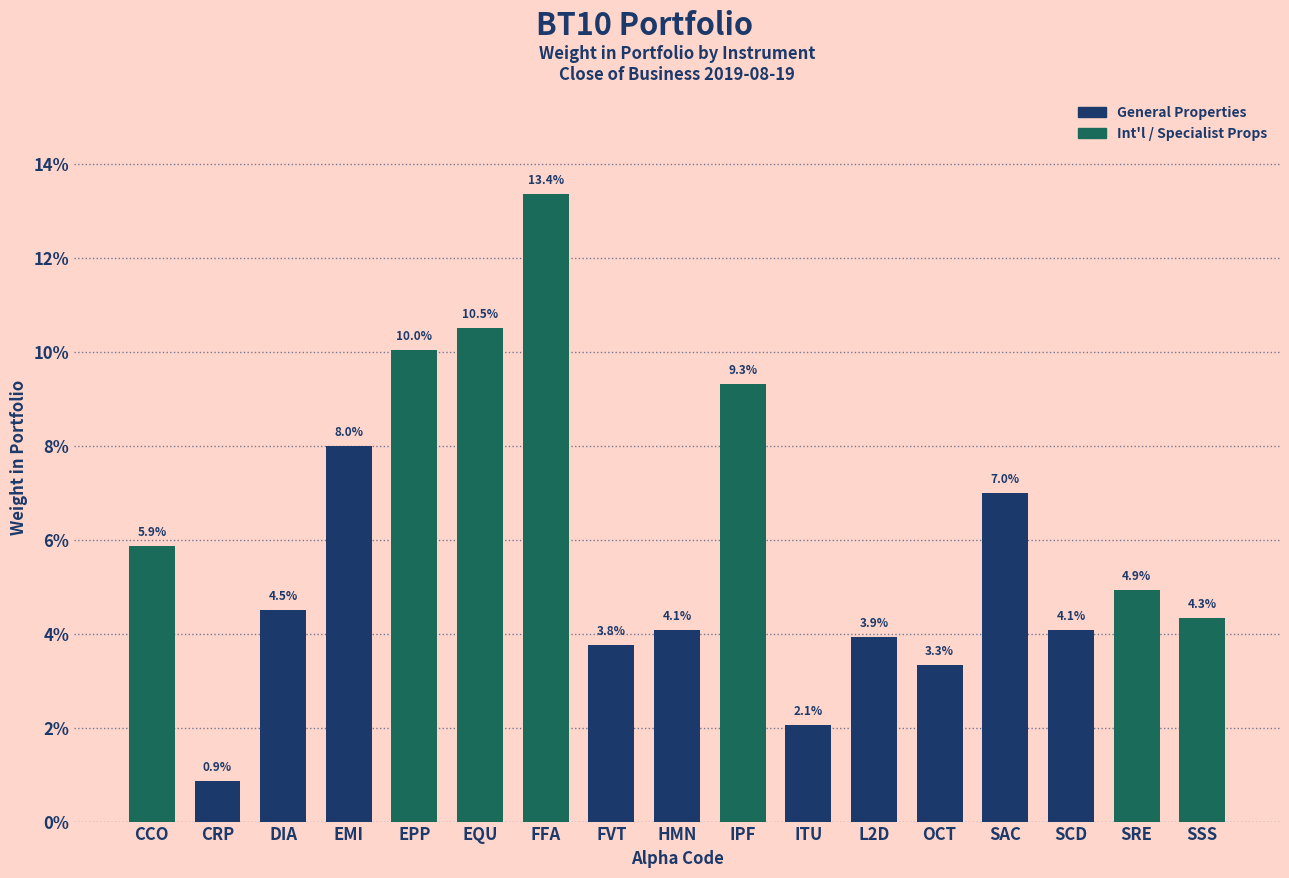

What is the change in value from EPP to EQU?

+0.5